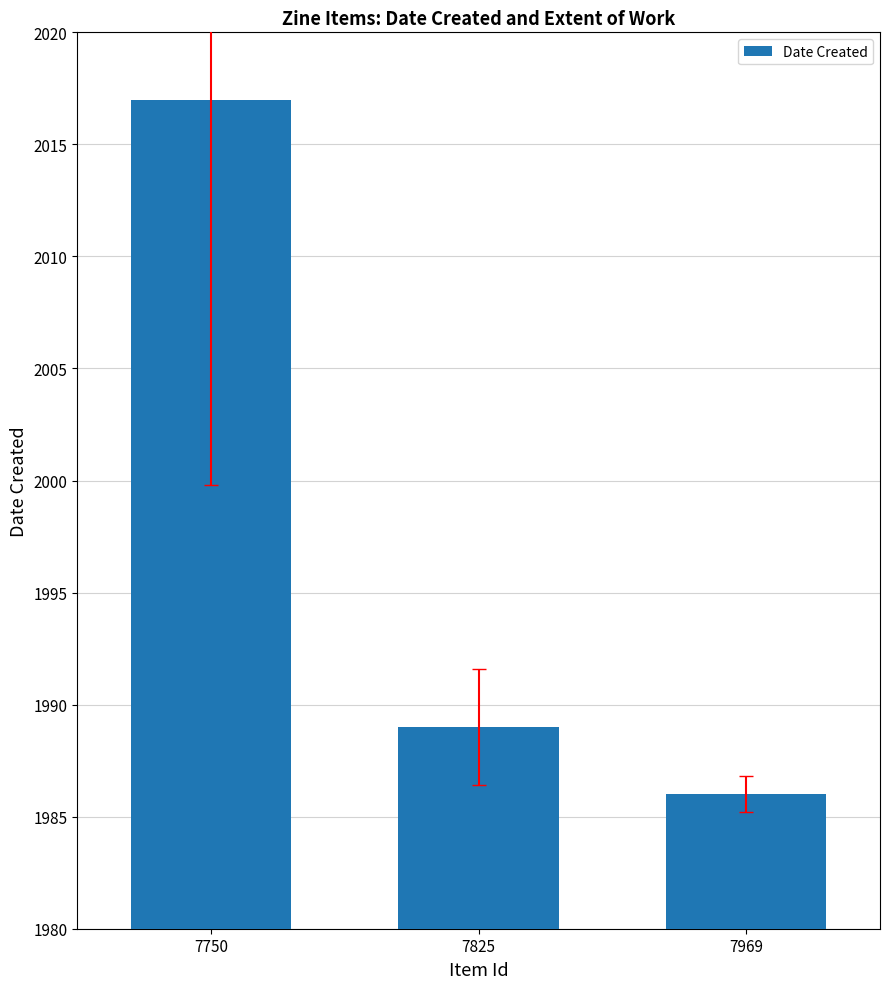

What is the greatest value displayed?

2017